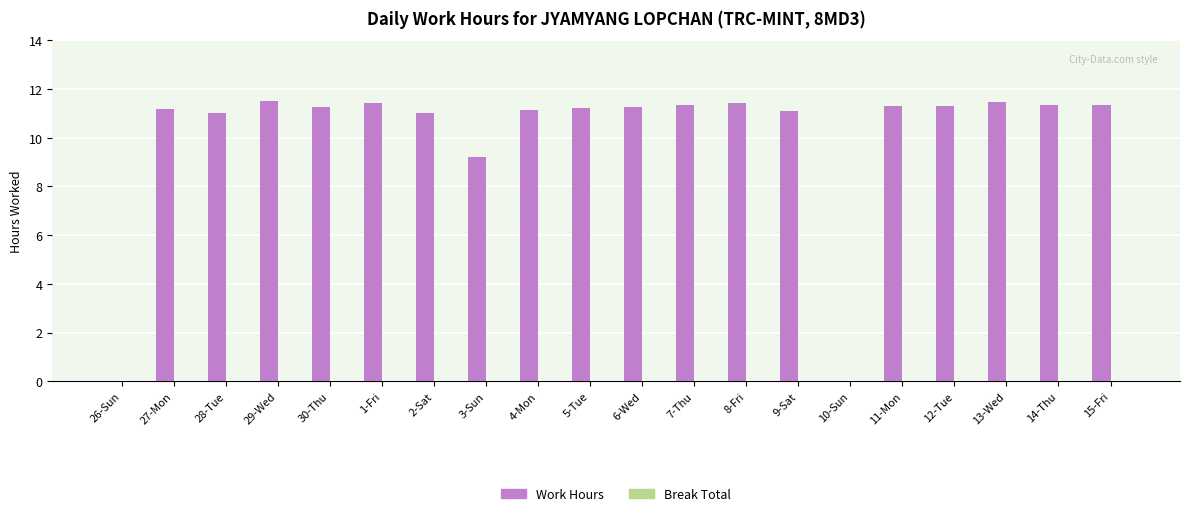

What value does the data have at 6-Wed?

11.3